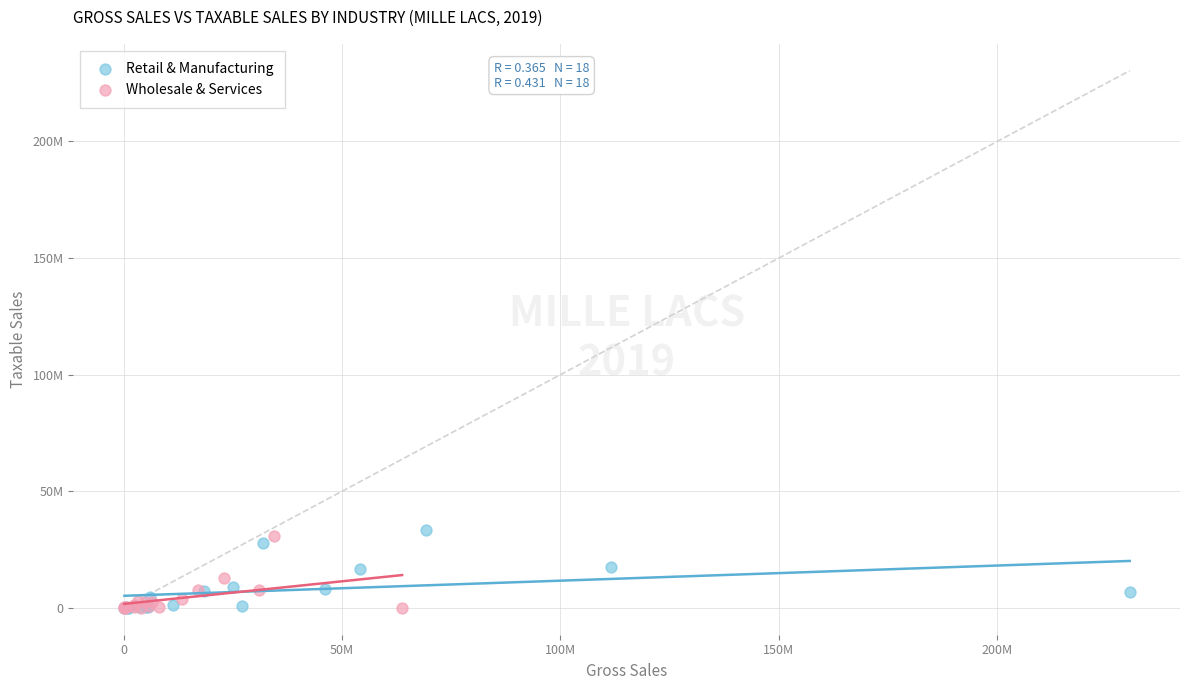

What are all the series names shown in the legend?

Retail & Manufacturing, Wholesale & Services